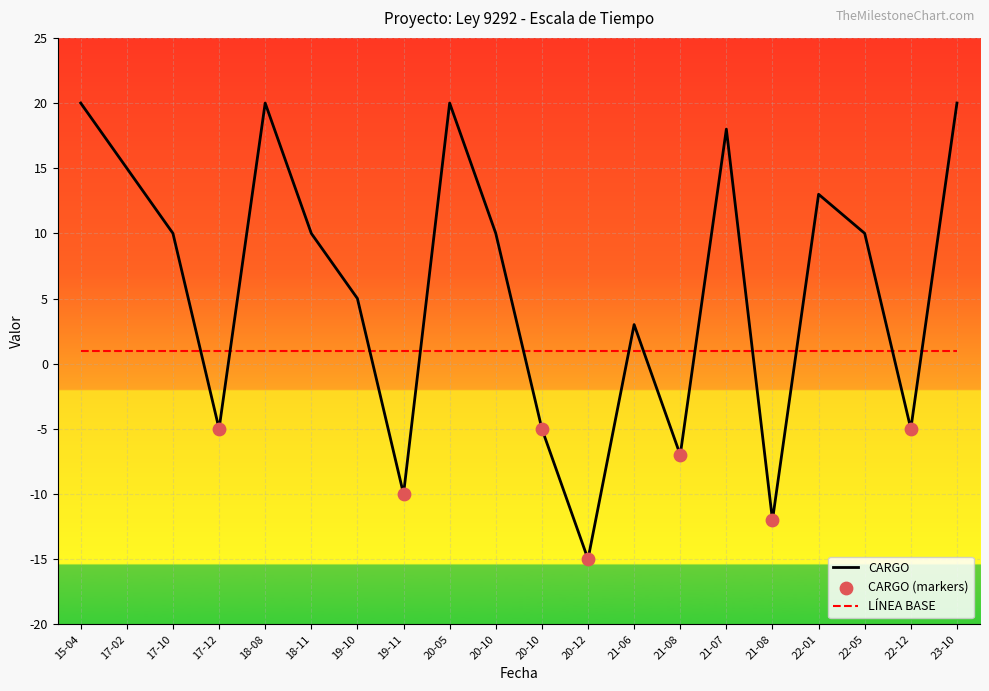

Does the chart have visible grid lines?

Yes